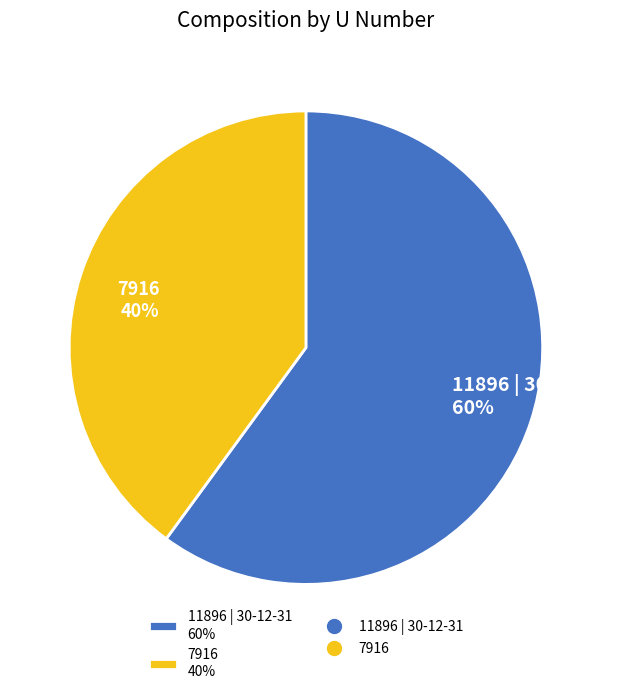

To the nearest percent, what is the difference between the 11896 | 30-12-31 and 7916 slice percentages?

20%